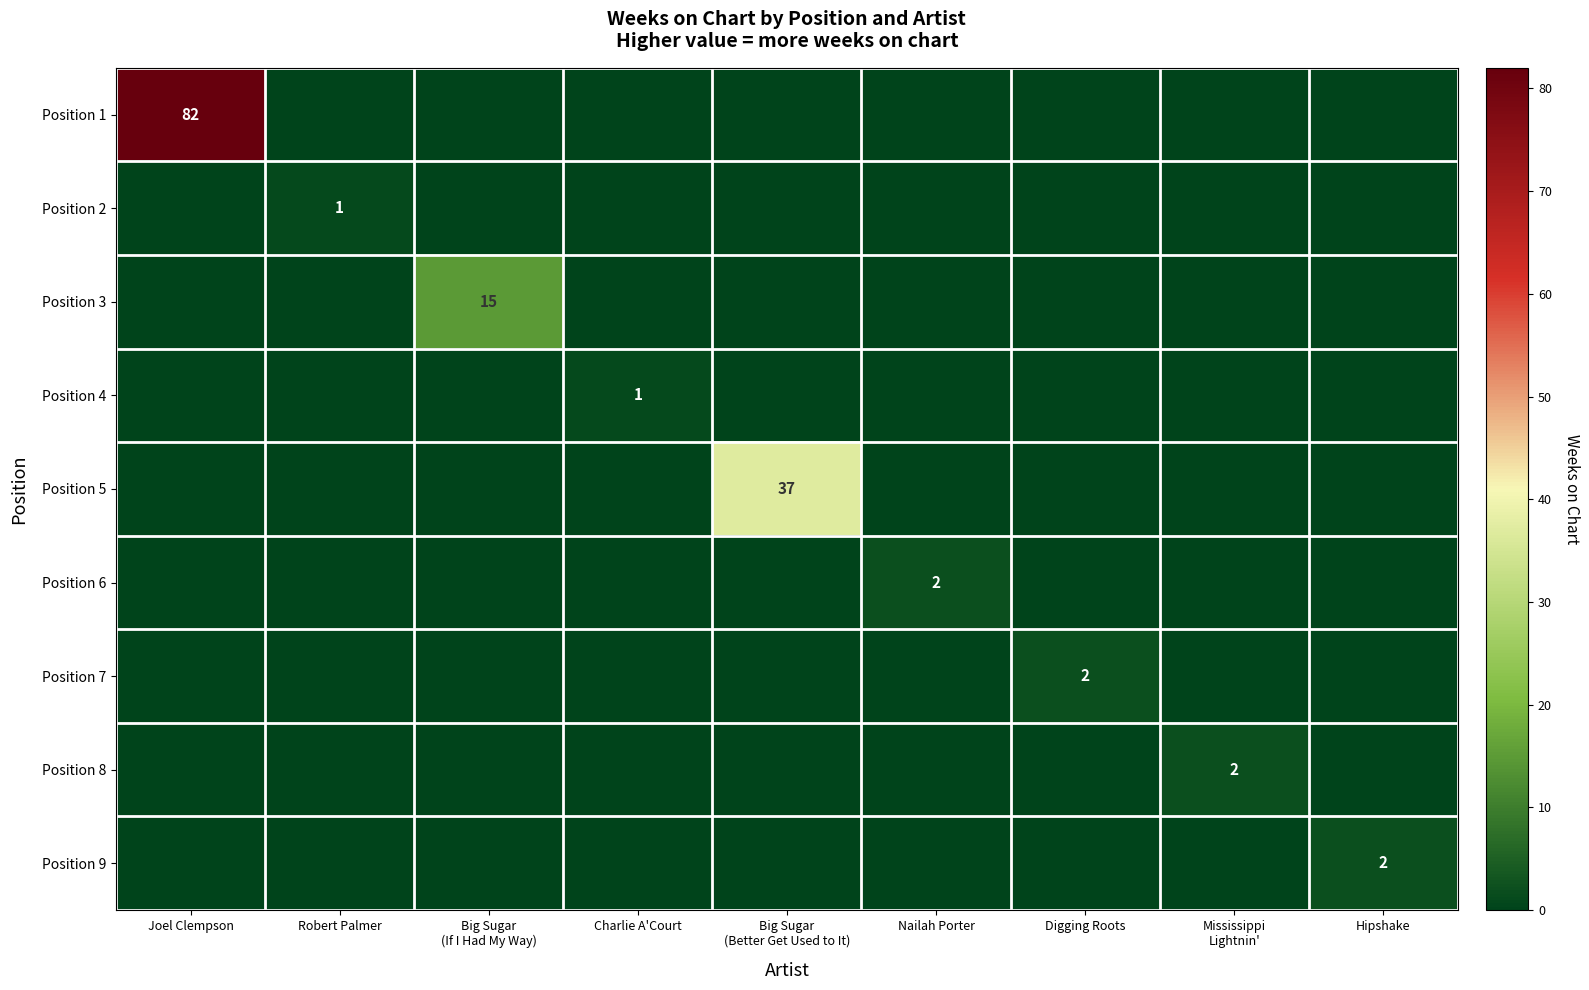

Between Joel Clempson and Big Sugar (Better Get Used to It), which series saw the biggest shift?

Position 1